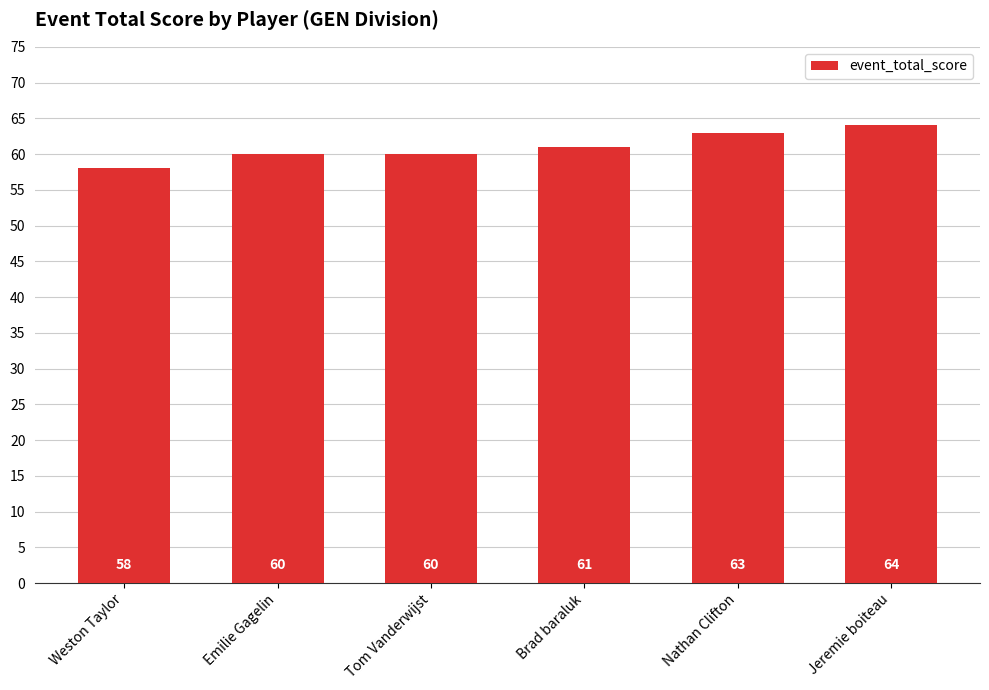

What is the change in value from Weston Taylor to Emilie Gagelin?

+2